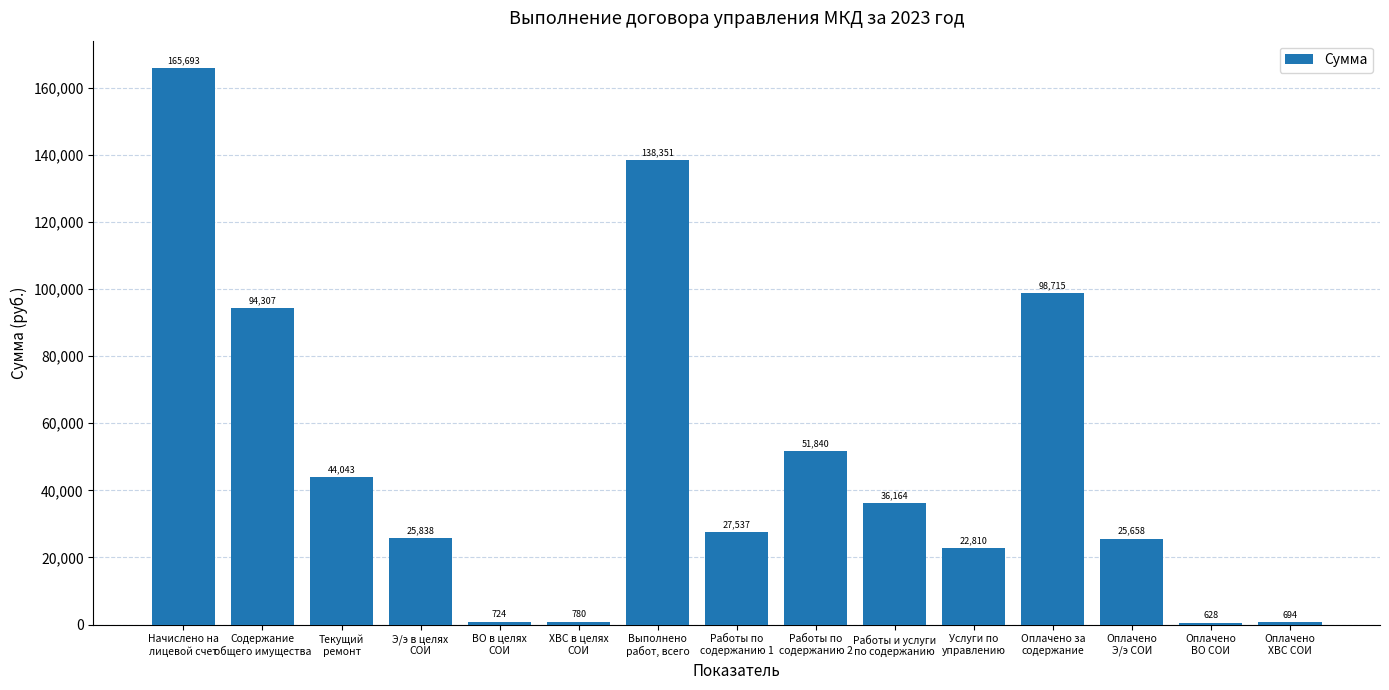

Which has a higher value, Оплачено
Э/э СОИ or Работы по
содержанию 2?

Работы по
содержанию 2